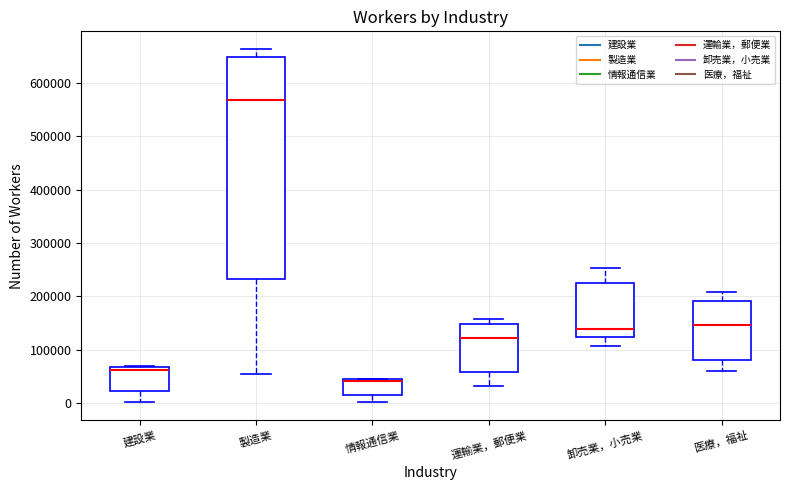

Comparing the boxes themselves (not the whiskers), which one is the tallest?

製造業